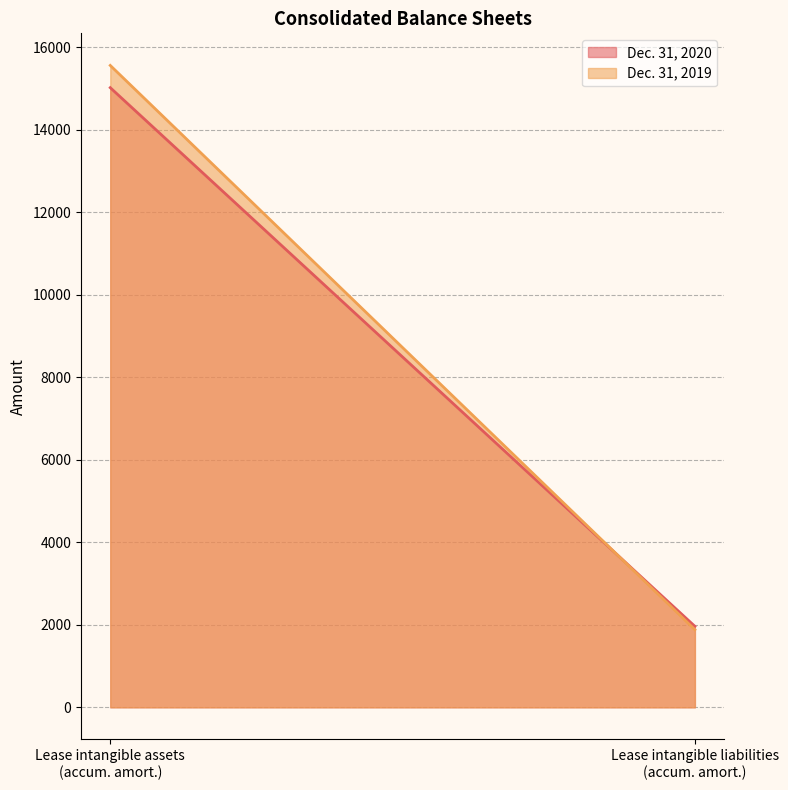

What is the label of the 1st point from the left?

Lease intangible assets, accumulated amortization